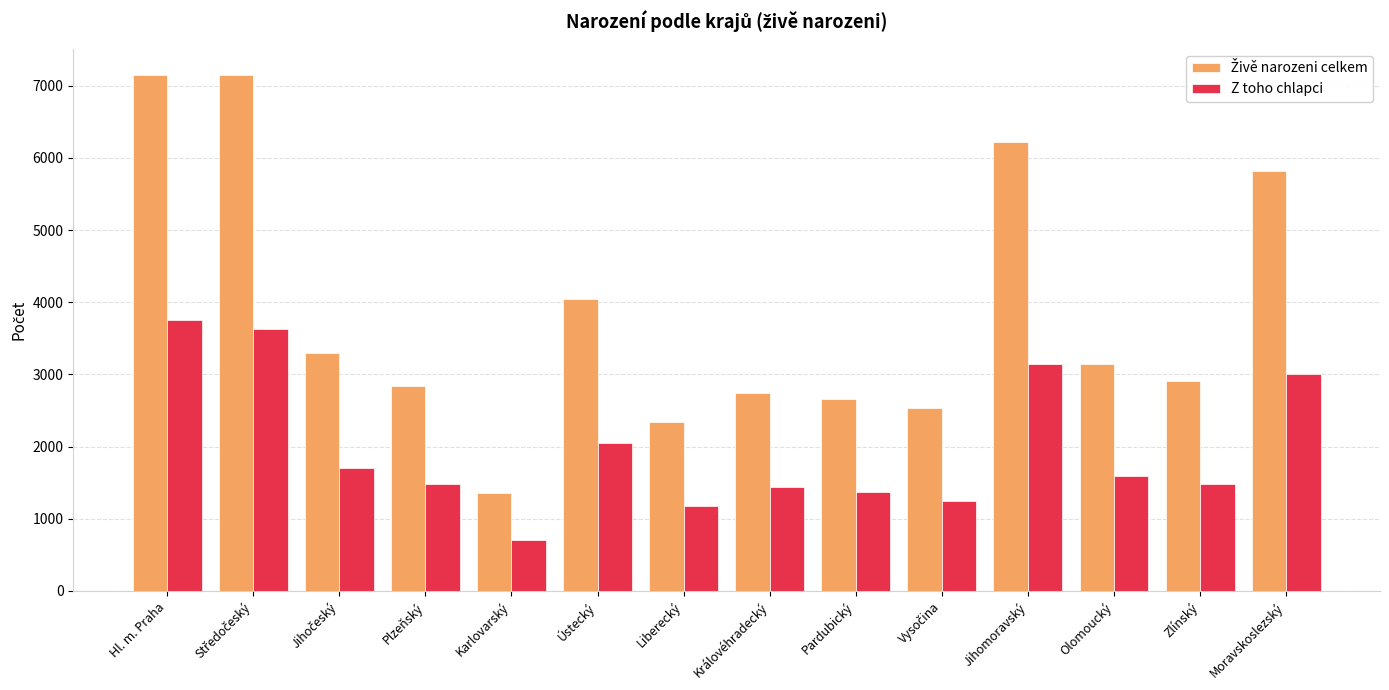

The Z toho chlapci series shows 563 at Královéhradecký. True or false?

False